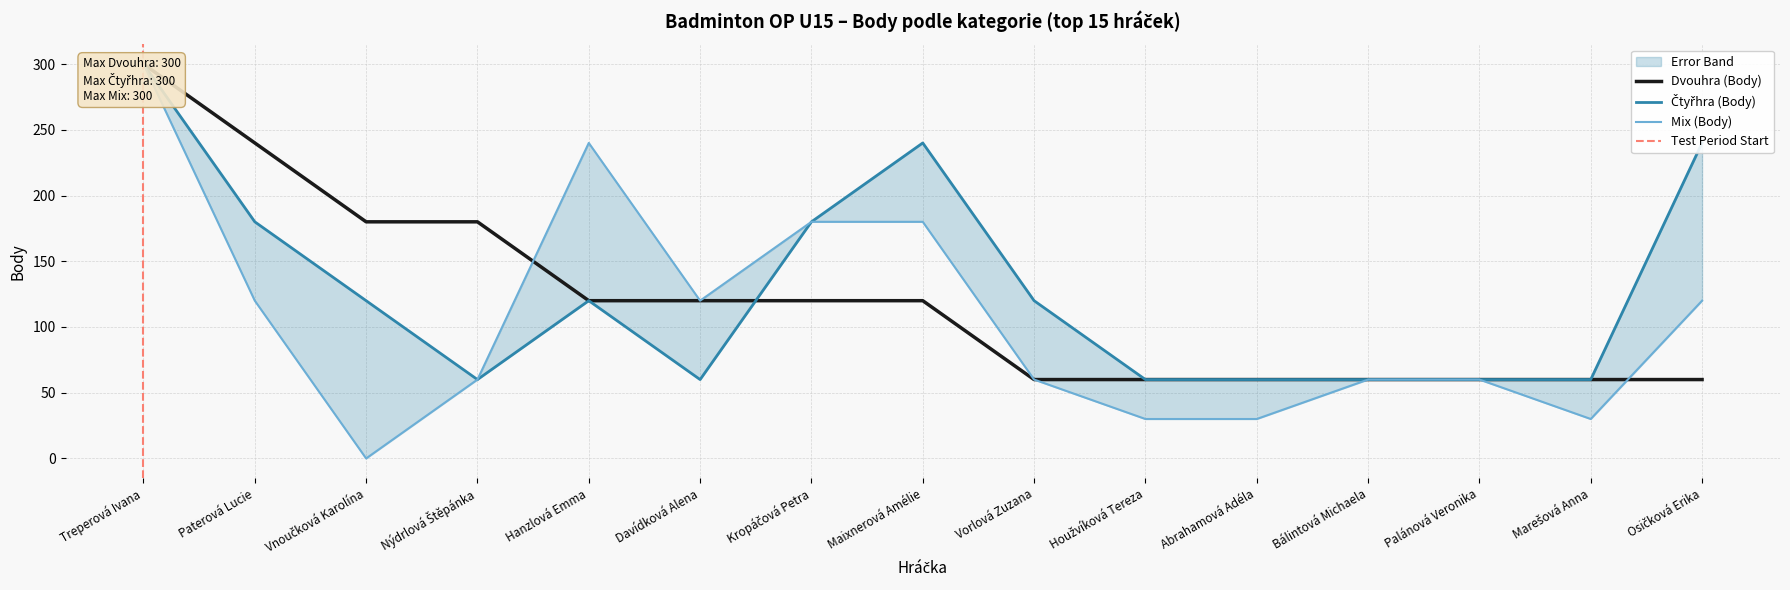

Which series has the largest range (max minus min)?

Mix (Body)